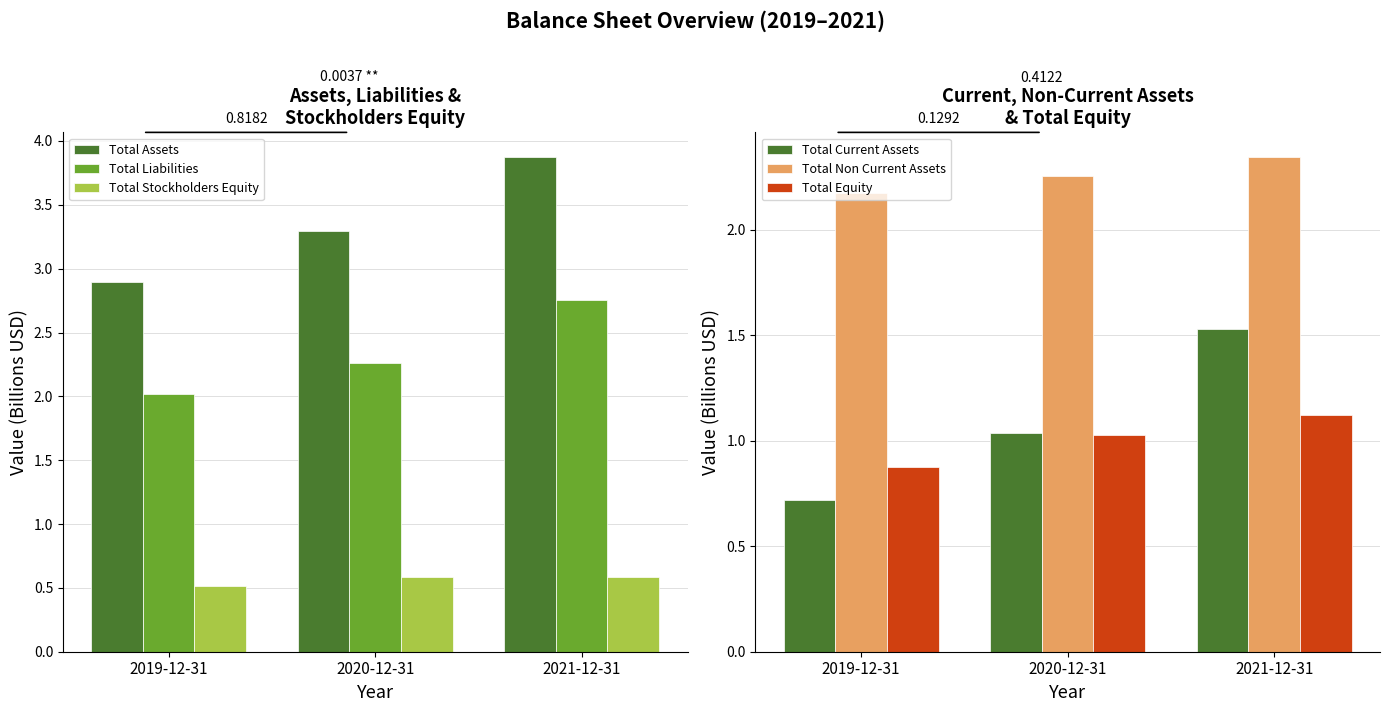

Which series has the largest total across all categories?

Total Assets